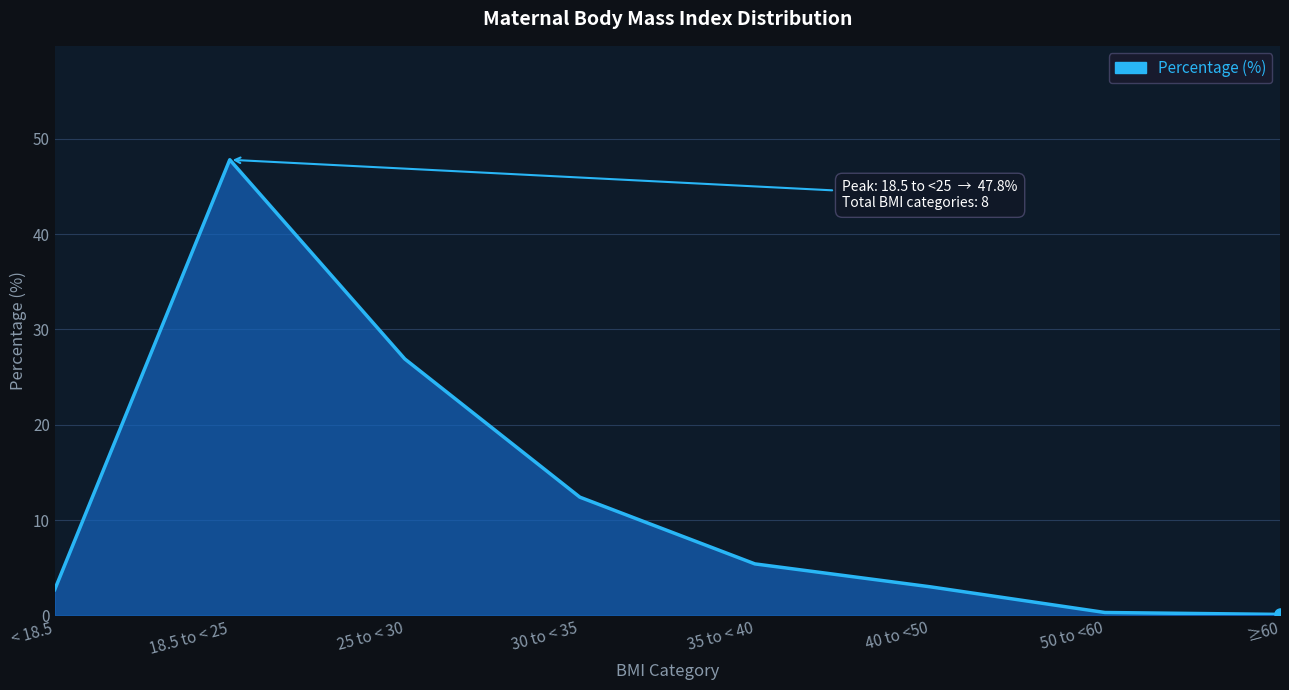

Approximately how many times larger is the value at 18.5 to < 25 compared to 25 to < 30?

1.8